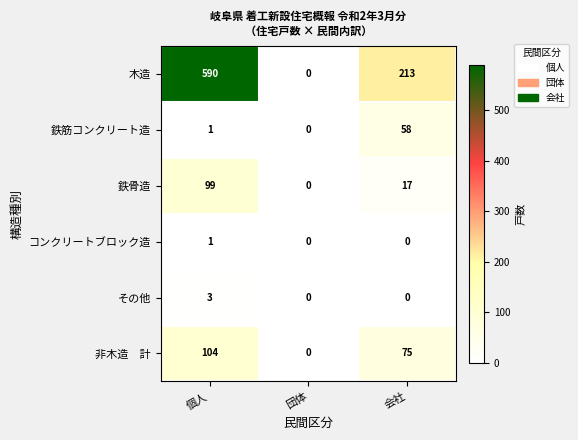

What is the sum of all 木造 values?

803